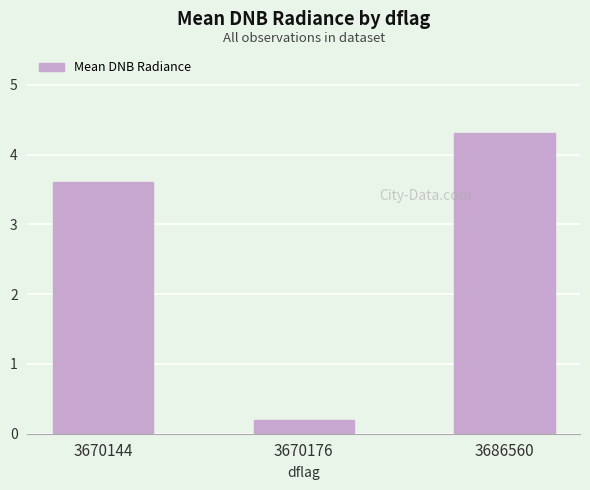

What is the value of the 1st bar from the left?

3.6